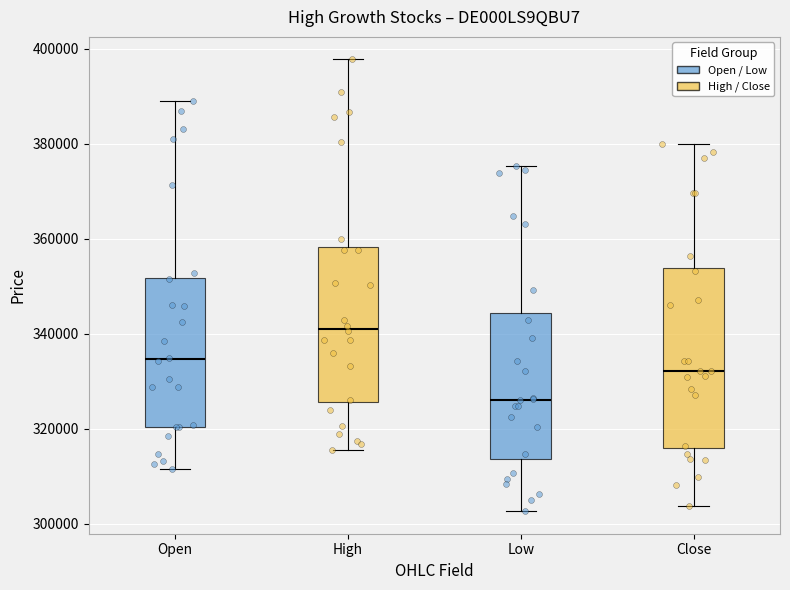

Reading left to right, read every box against the y-axis: the position of its median line, the range the box covers, and the ends of its whiskers. The values are not printed on the chart, so give them approximately, as read against the axis.

Open: median 334000, box 320000 to 352000, whiskers 312000 to 390000
High: median 342000, box 326000 to 358000, whiskers 316000 to 398000
Low: median 326000, box 314000 to 344000, whiskers 302000 to 376000
Close: median 332000, box 316000 to 354000, whiskers 304000 to 380000